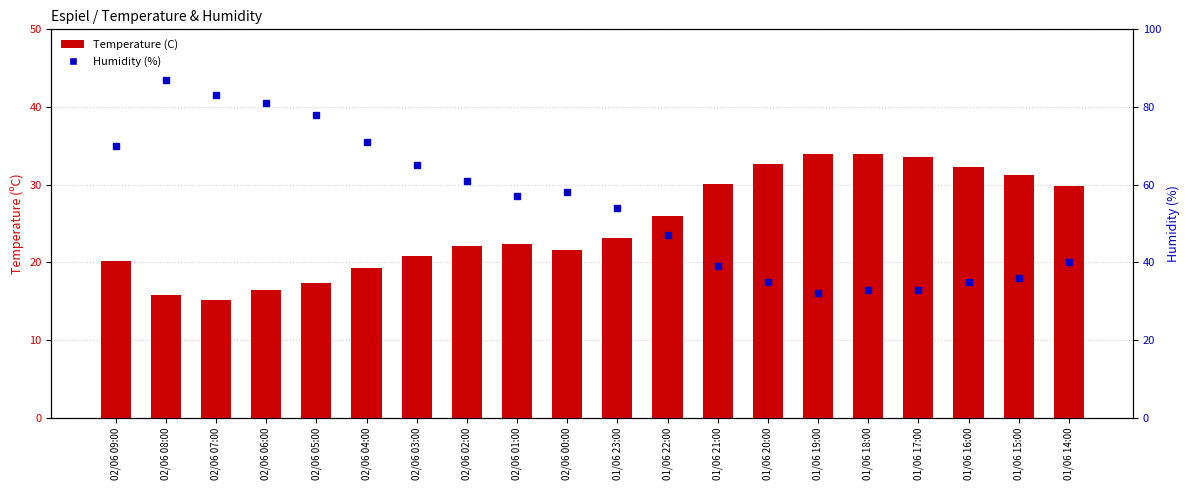

Which category has the lowest value across all series?

02/06 07:00